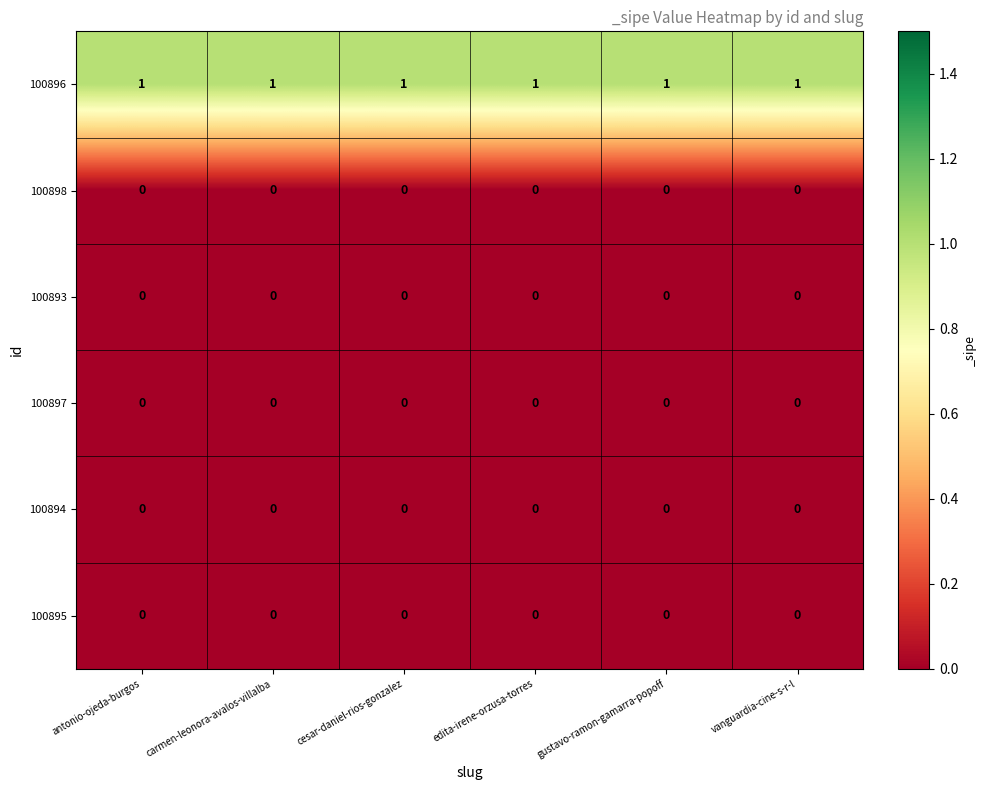

What is the sum of all 100896 values?

6